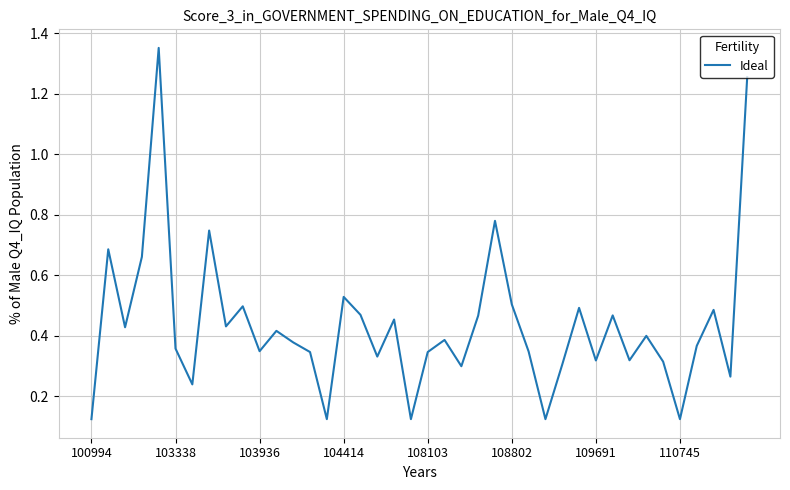

What is the difference between the maximum and minimum values?

1.2